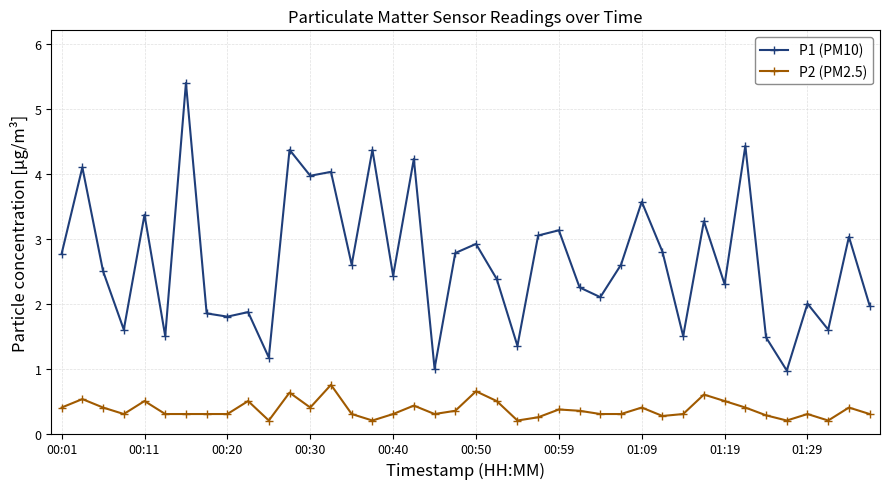

What are all the series names shown in the legend?

P1 (PM10), P2 (PM2.5)